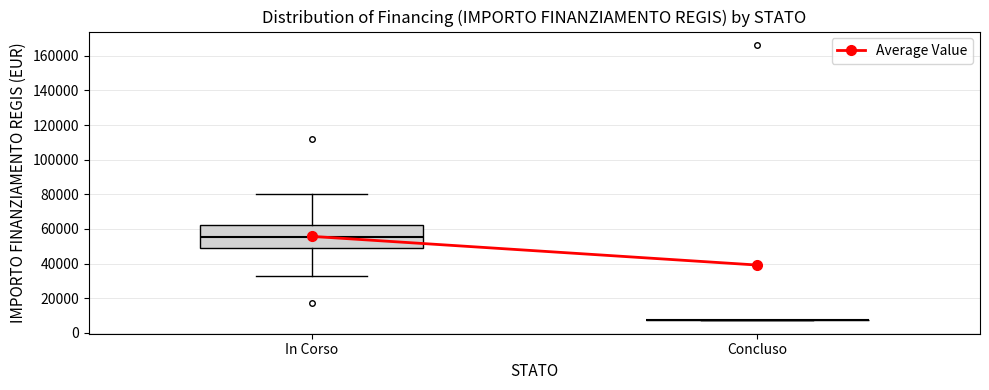

Reading left to right, read every box against the y-axis: the position of its median line, the range the box covers, and the ends of its whiskers. The values are not printed on the chart, so give them approximately, as read against the axis.

In Corso: median 56000, box 48000 to 62000, whiskers 32000 to 80000
Concluso: box collapsed to a line at 8000, whiskers 8000 to 8000